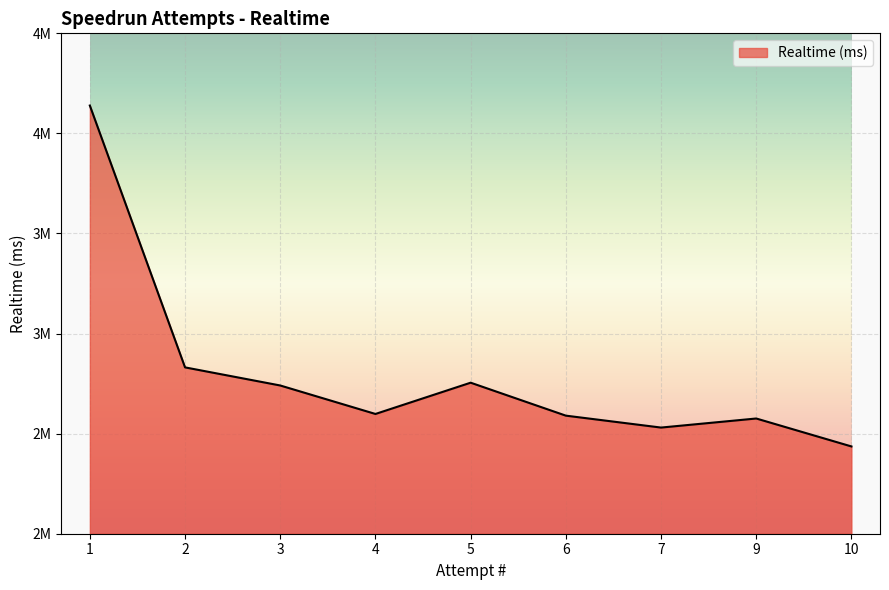

What is the difference between the maximum and minimum values?

1703259